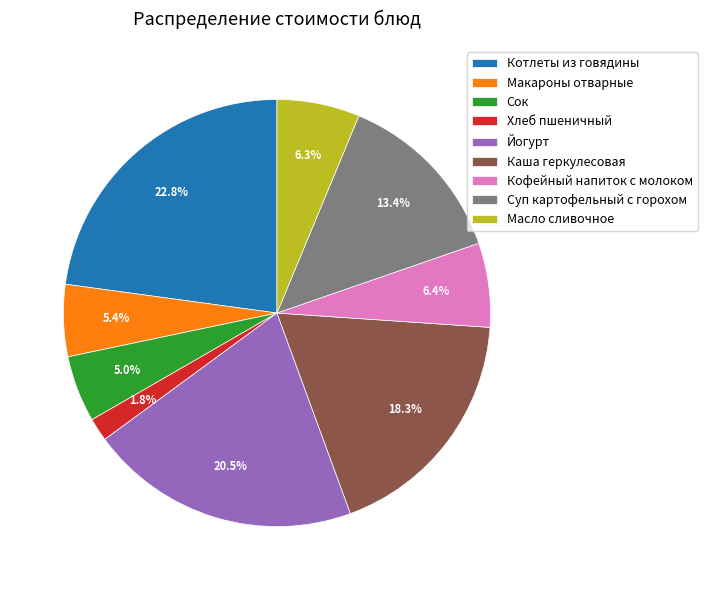

Which slice is the smallest?

Хлеб пшеничный